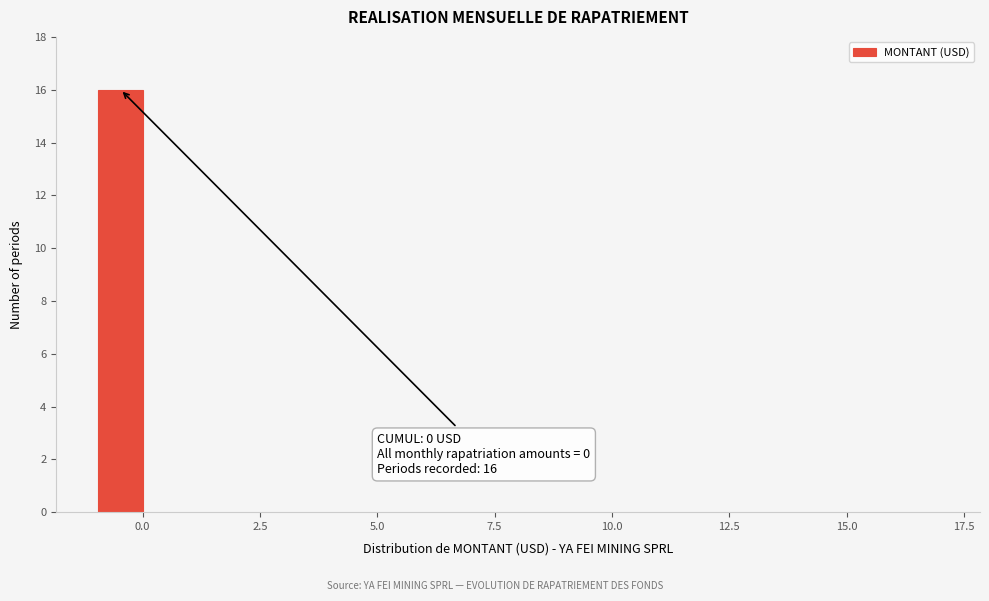

Around what value on the x-axis is the tallest bar? Give the approximate position of its centre, as read against the axis.

-0.5